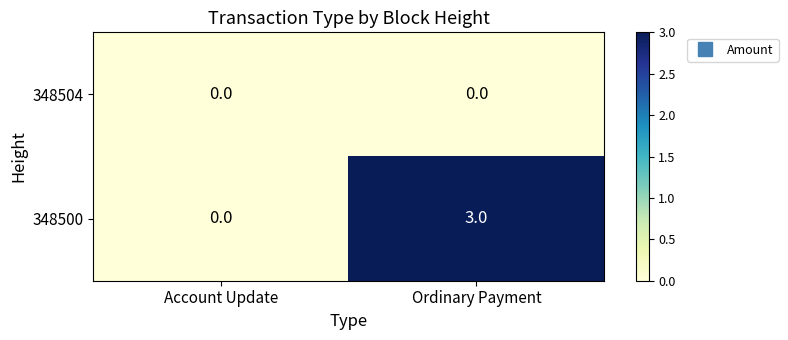

Between Account Update and Ordinary Payment, which series saw the biggest shift?

348500